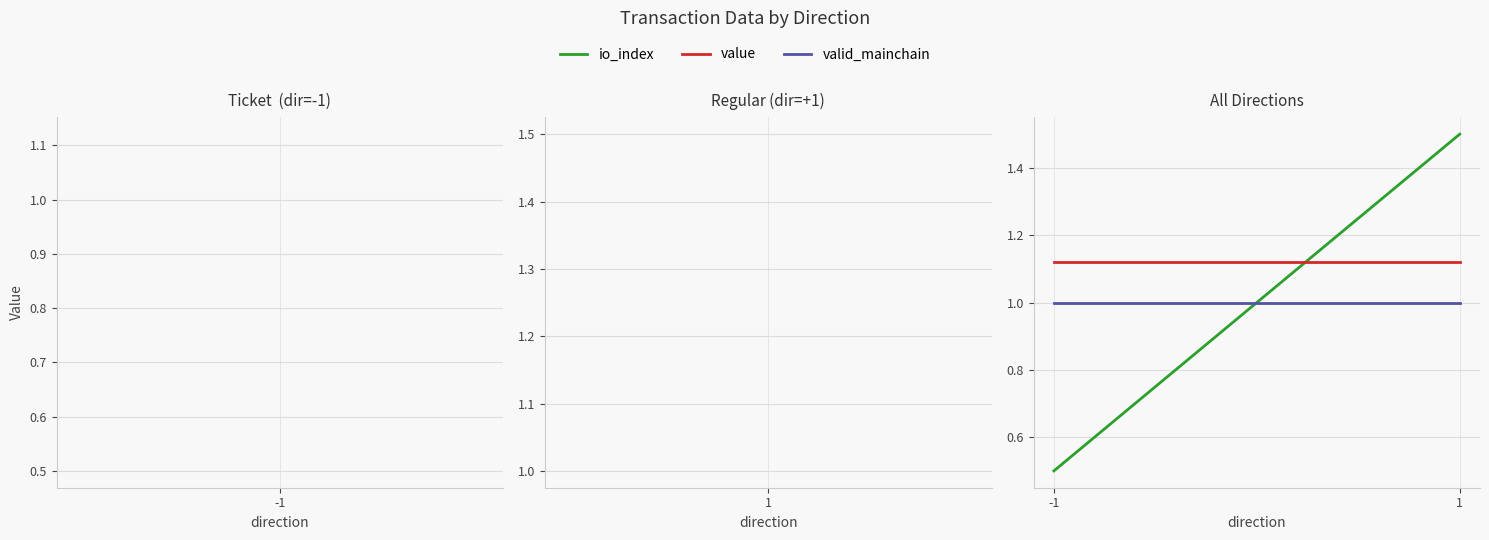

At how many categories does at least one series exceed 0?

2